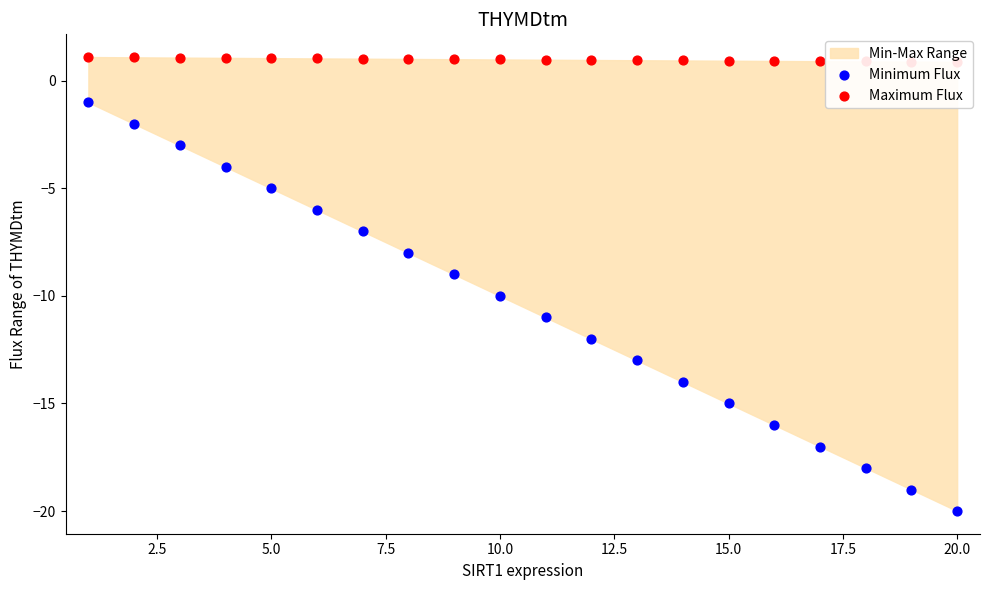

Which series reaches the maximum Y coordinate?

Maximum Flux